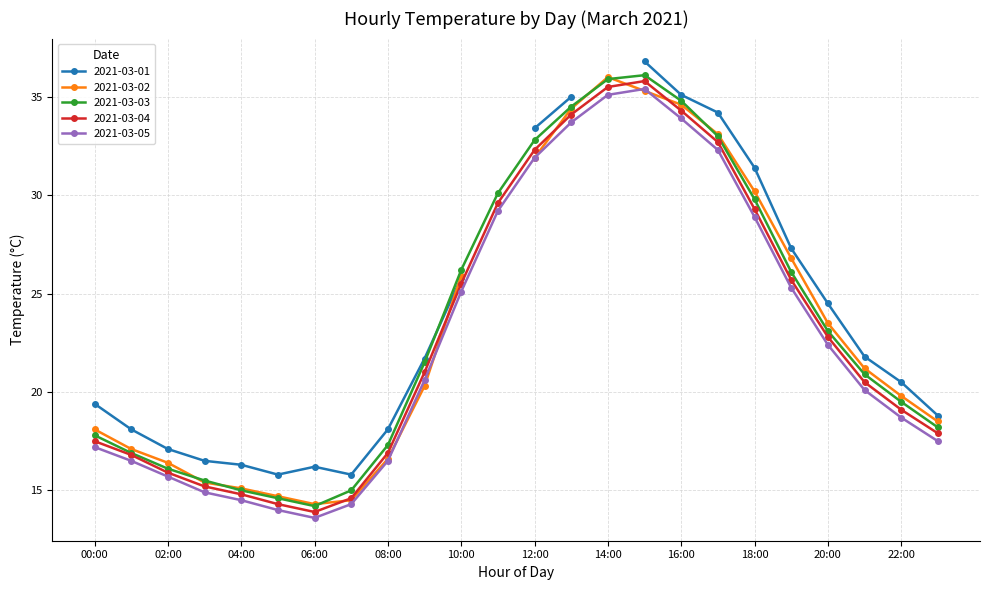

What is the value of the 2021-03-04 point at the 15th from the left?

35.5